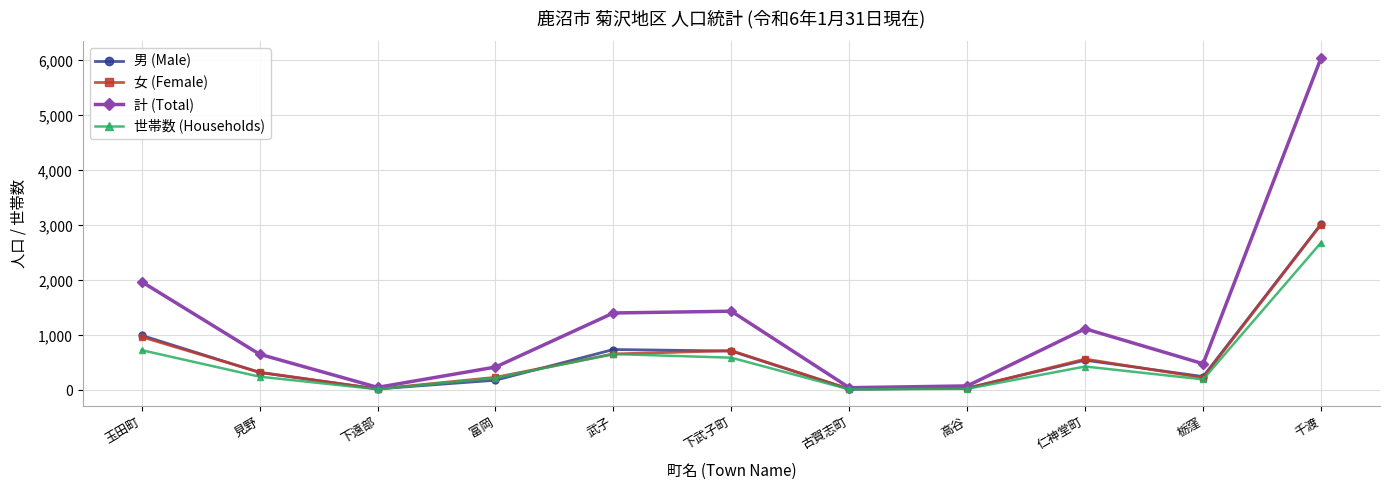

What is the difference between the highest and lowest values at 下武子町?

845